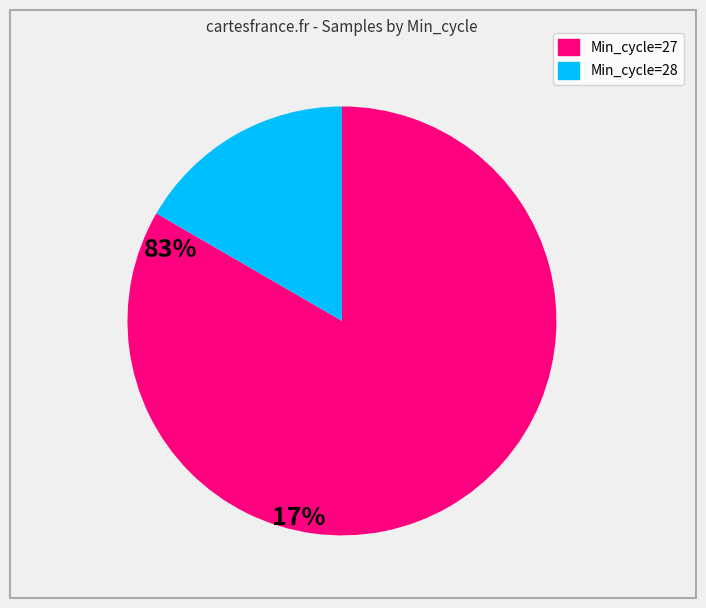

Count the number of slices in the pie.

2